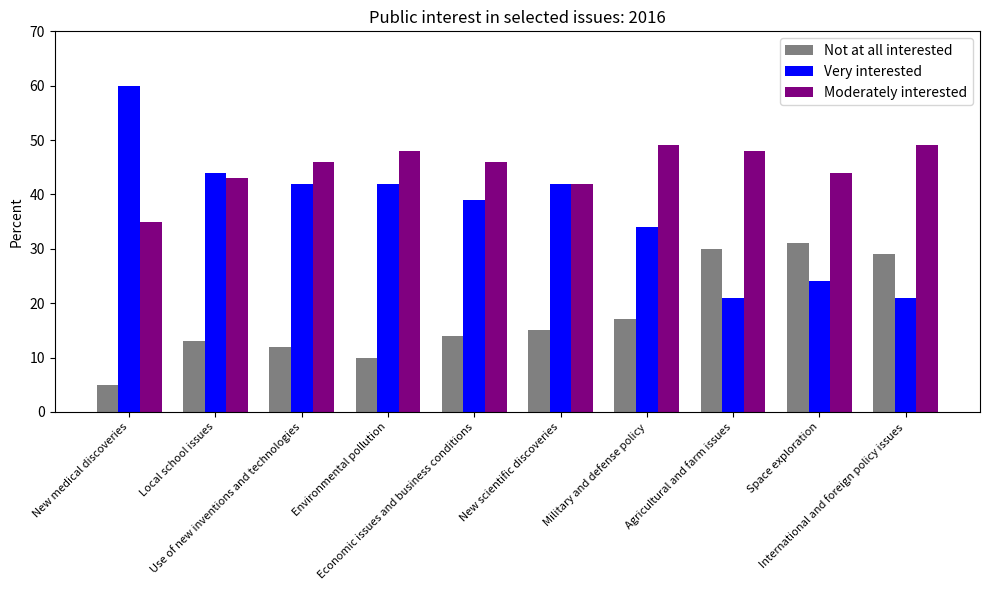

At which label is Moderately interested closest to 42?

New scientific discoveries